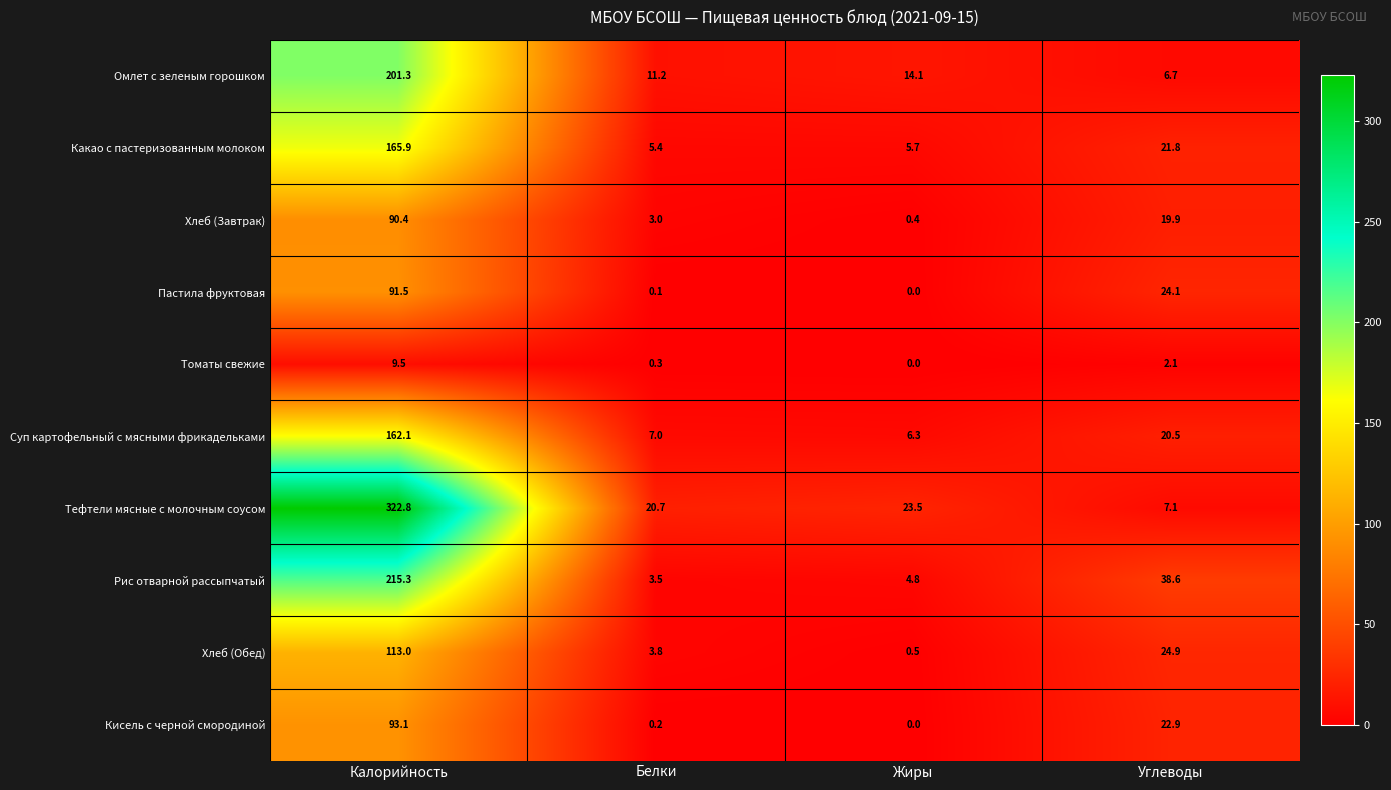

True or false: Хлеб (Завтрак) has a value of 90.4 at Калорийность.

True